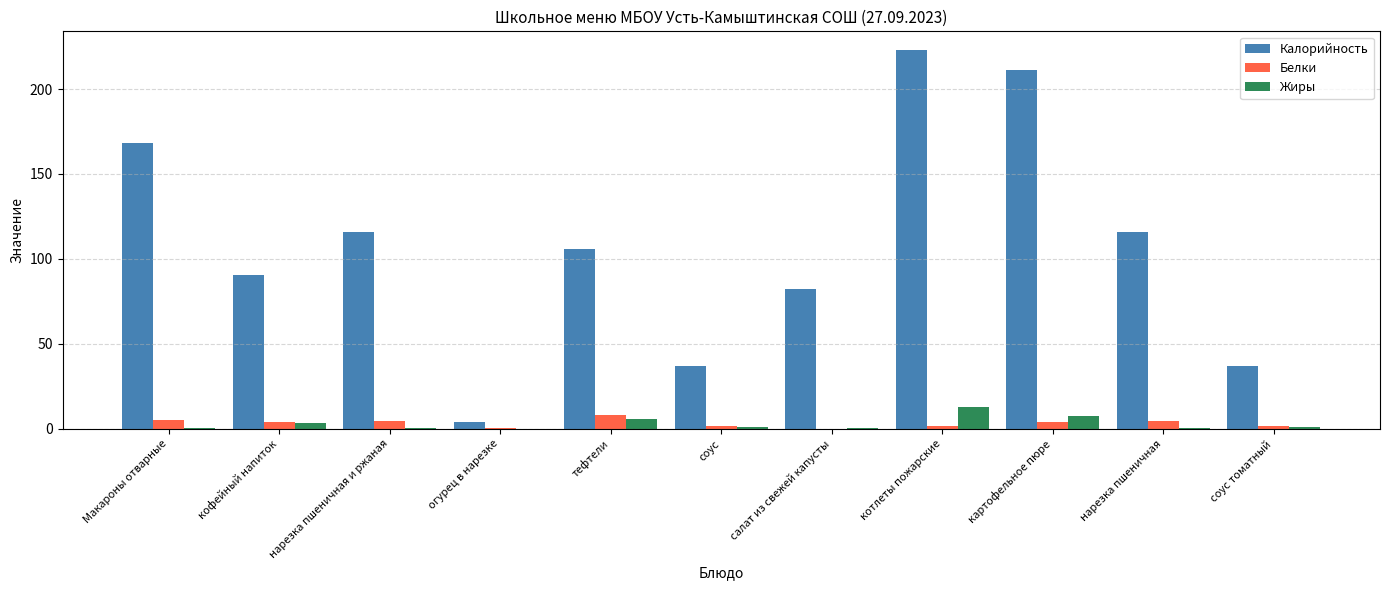

What is the total value across all series at тефтели?

120.5